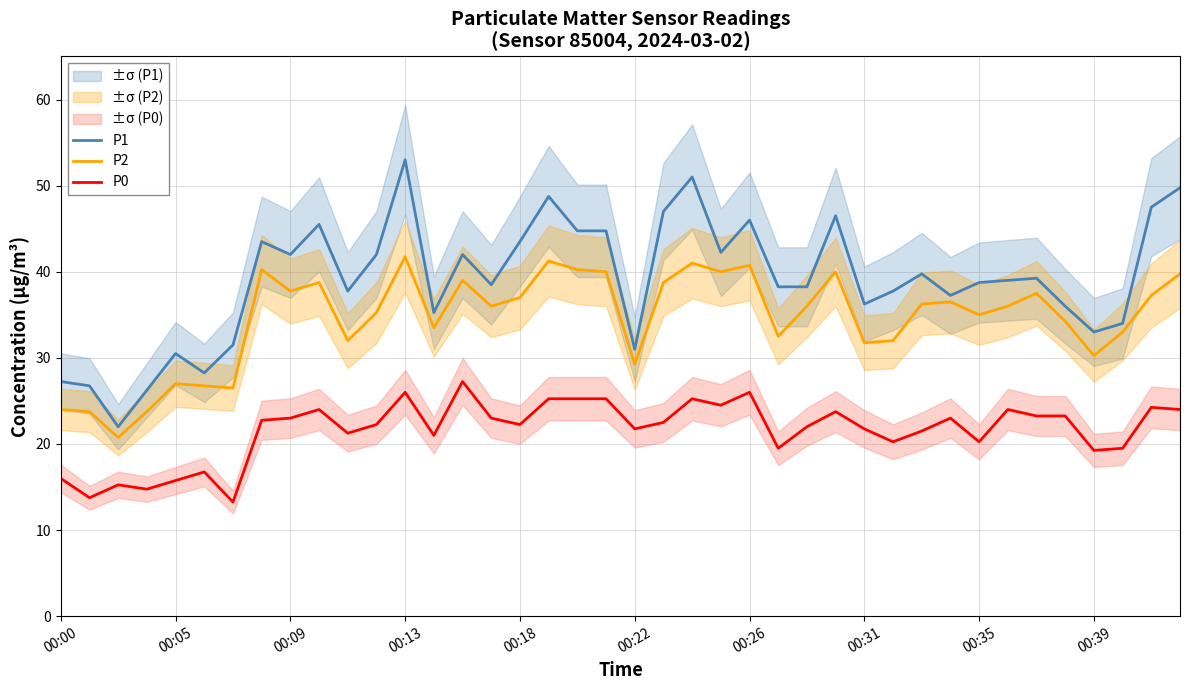

What is the minimum value for P1?

22.0